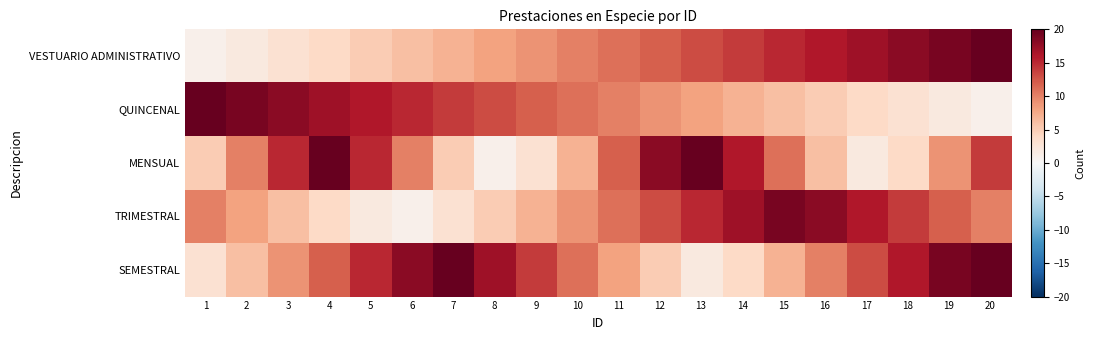

Reading left to right, what are all the values shown in this chart?

VESTUARIO ADMINISTRATIVO: 1=1	2=2	3=3	4=4	5=5	6=6	7=7	8=8	9=9	10=10	11=11	12=12	13=13	14=14	15=15	16=16	17=17	18=18	19=19	20=20
QUINCENAL: 1=20	2=19	3=18	4=17	5=16	6=15	7=14	8=13	9=12	10=11	11=10	12=9	13=8	14=7	15=6	16=5	17=4	18=3	19=2	20=1
MENSUAL: 1=5	2=10	3=15	4=20	5=15	6=10	7=5	8=1	9=3	10=7	11=12	12=18	13=20	14=16	15=11	16=6	17=2	18=4	19=9	20=14
TRIMESTRAL: 1=10	2=8	3=6	4=4	5=2	6=1	7=3	8=5	9=7	10=9	11=11	12=13	13=15	14=17	15=19	16=18	17=16	18=14	19=12	20=10
SEMESTRAL: 1=3	2=6	3=9	4=12	5=15	6=18	7=20	8=17	9=14	10=11	11=8	12=5	13=2	14=4	15=7	16=10	17=13	18=16	19=19	20=20